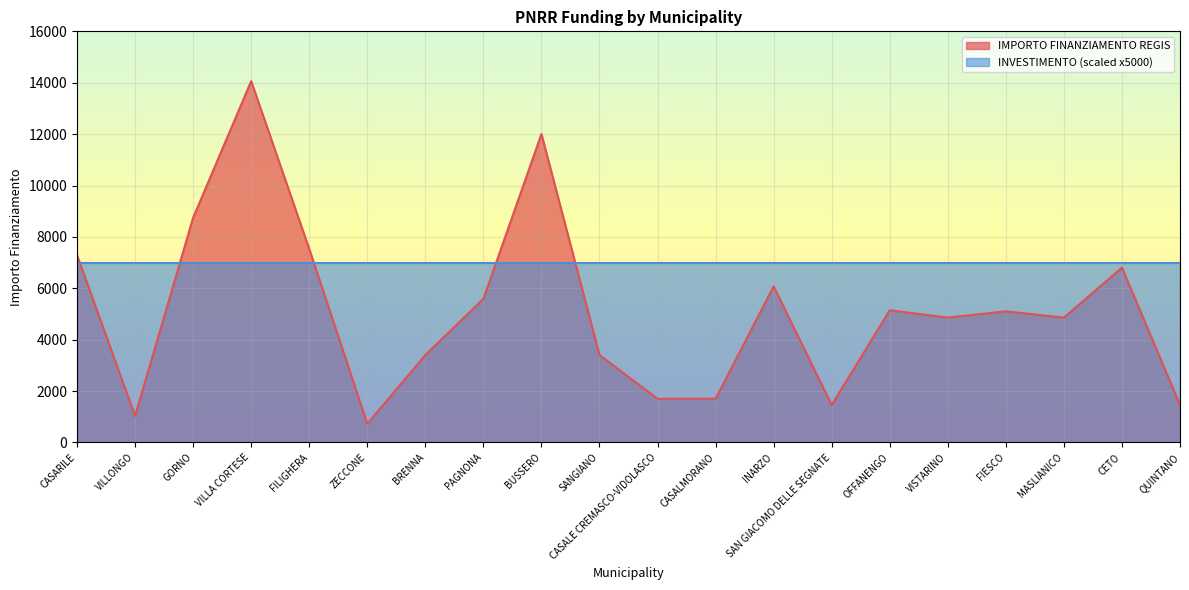

What is the value of the 11th point from the left?

1701